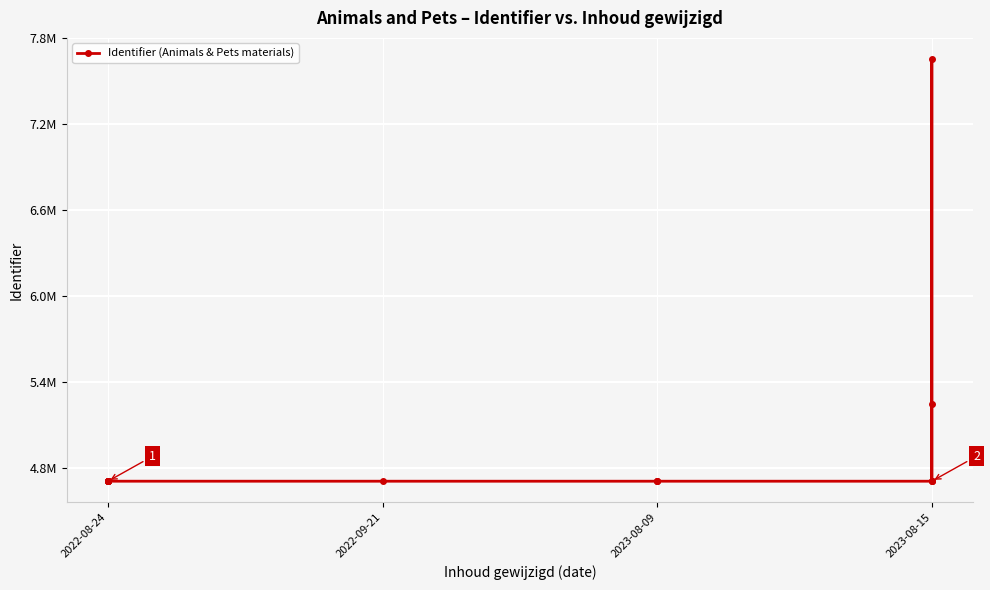

What is the change in value from 2022-08-24 to 2023-08-15?

+2946186